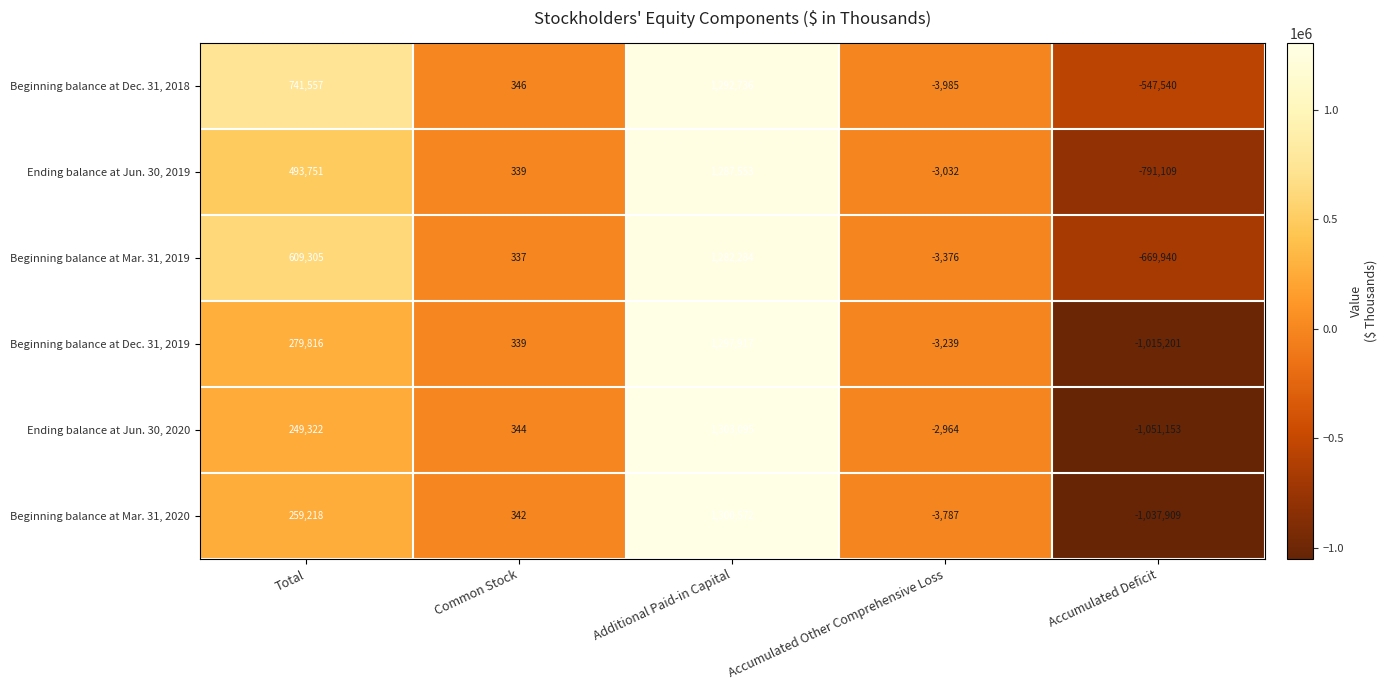

Is the value of Beginning balance at Mar. 31, 2020 at Total greater than the value of Ending balance at Jun. 30, 2020 at Additional Paid-in Capital?

No